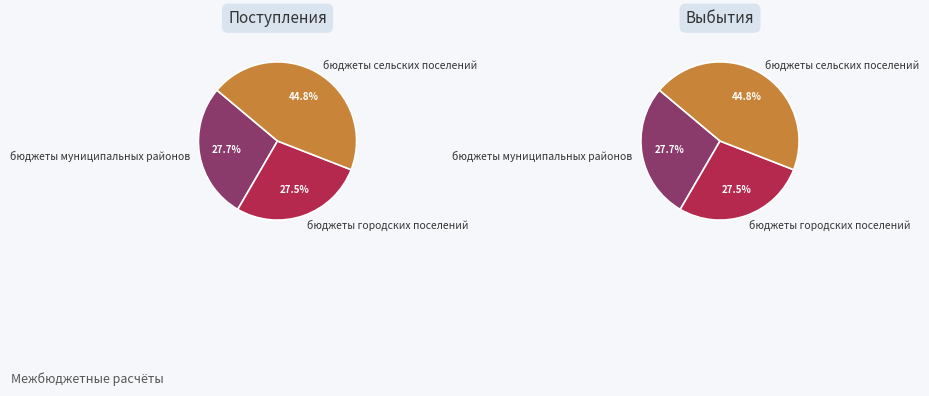

Is there any slice that represents more than half of the pie?

No